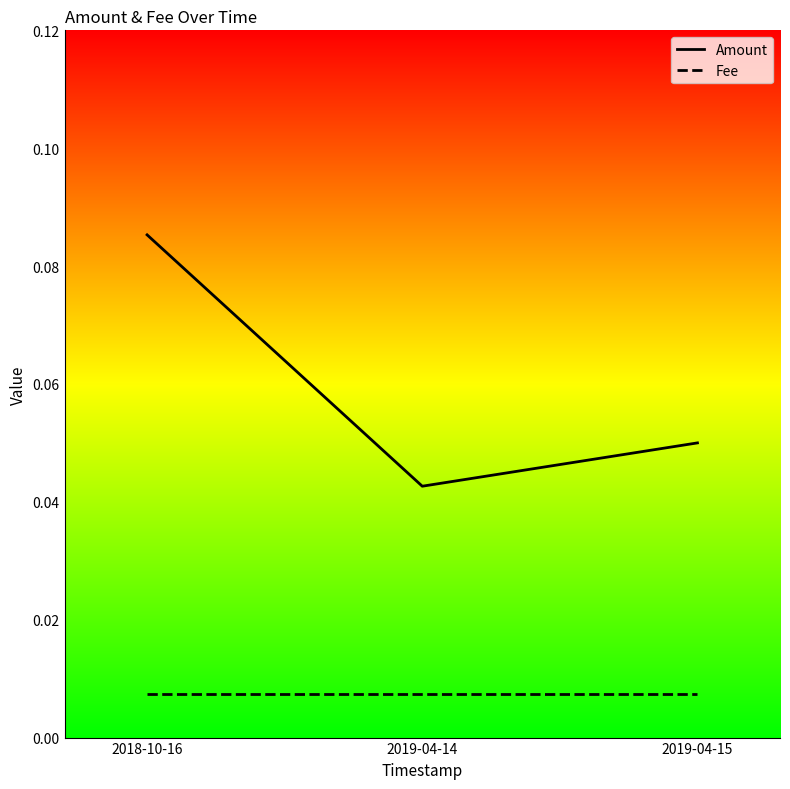

At which category is the sum across all series the highest?

2018-10-16